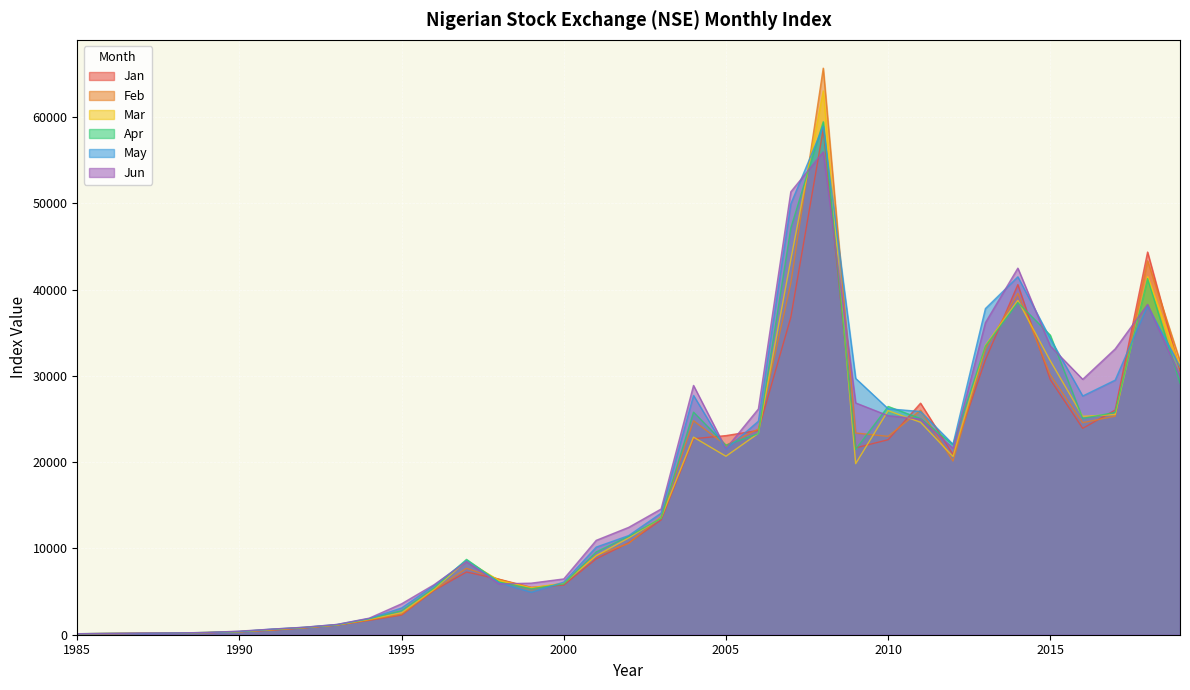

What is the smallest value displayed?

111.3